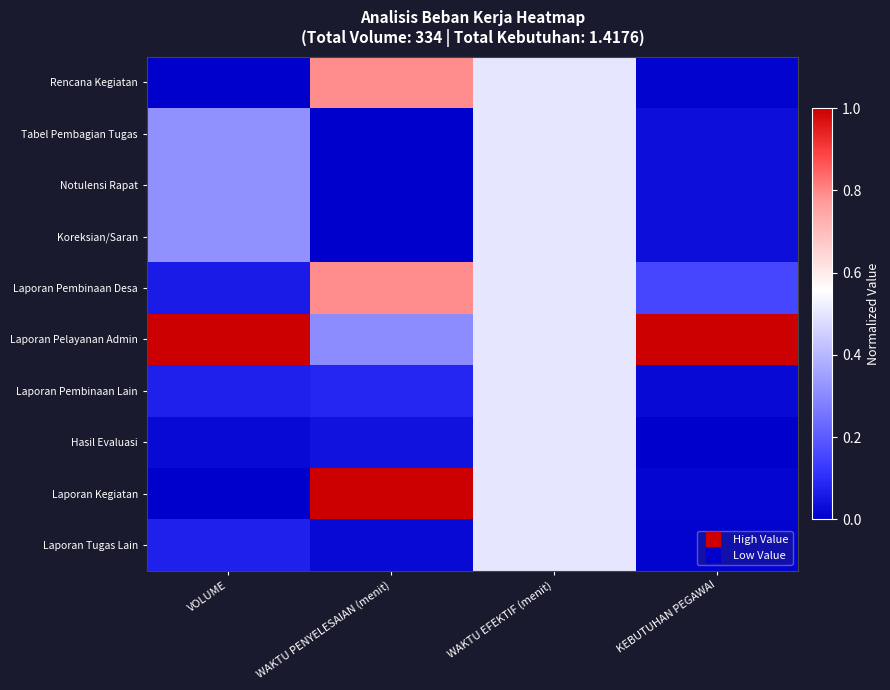

What is the total value across all series at WAKTU EFEKTIF (menit)?

5.0